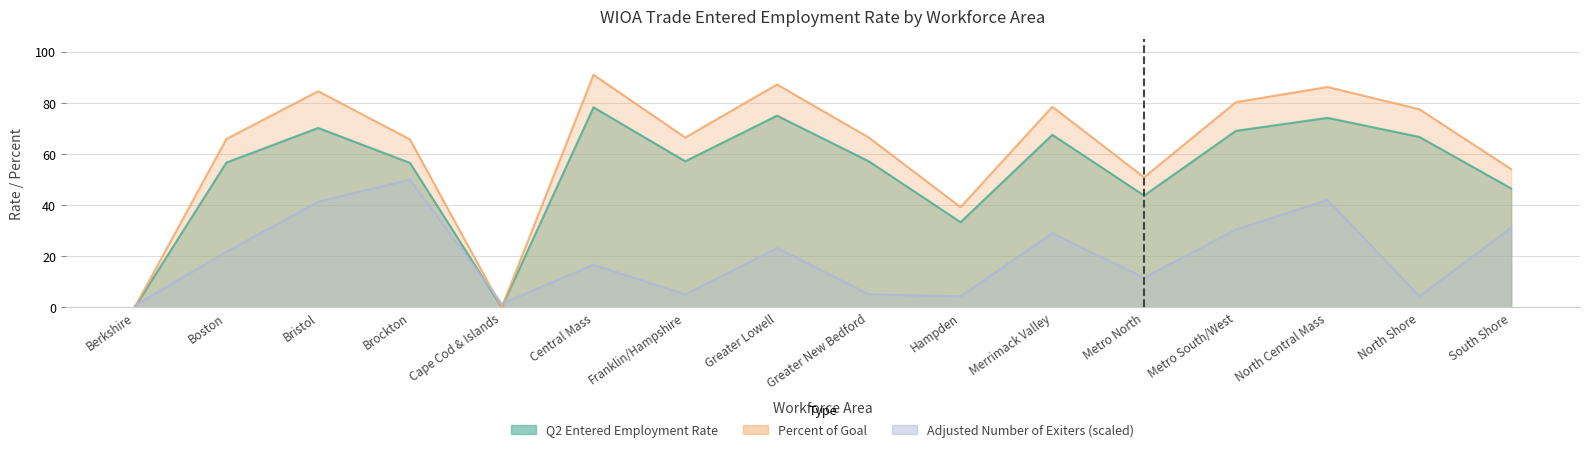

Reading right to left, list all the values displayed in this chart.

Q2 Entered Employment Rate: South Shore=46.5	North Shore=66.7	North Central Mass=74.1	Metro South/West=69.0	Metro North=43.8	Merrimack Valley=67.5	Hampden=33.3	Greater New Bedford=57.1	Greater Lowell=75.0	Franklin/Hampshire=57.1	Central Mass=78.3	Cape Cod & Islands=0.0	Brockton=56.5	Bristol=70.2	Boston=56.7	Berkshire=0.0
Percent of Goal: South Shore=54.1	North Shore=77.5	North Central Mass=86.2	Metro South/West=80.3	Metro North=50.9	Merrimack Valley=78.5	Hampden=39.2	Greater New Bedford=66.5	Greater Lowell=87.2	Franklin/Hampshire=66.5	Central Mass=91.0	Cape Cod & Islands=0.0	Brockton=65.7	Bristol=84.5	Boston=65.9	Berkshire=0.0
Adjusted Number of Exiters: South Shore=31.2	North Shore=4.3	North Central Mass=42.0	Metro South/West=30.4	Metro North=11.6	Merrimack Valley=29.0	Hampden=4.3	Greater New Bedford=5.1	Greater Lowell=23.2	Franklin/Hampshire=5.1	Central Mass=16.7	Cape Cod & Islands=1.4	Brockton=50.0	Bristol=41.3	Boston=21.7	Berkshire=0.7